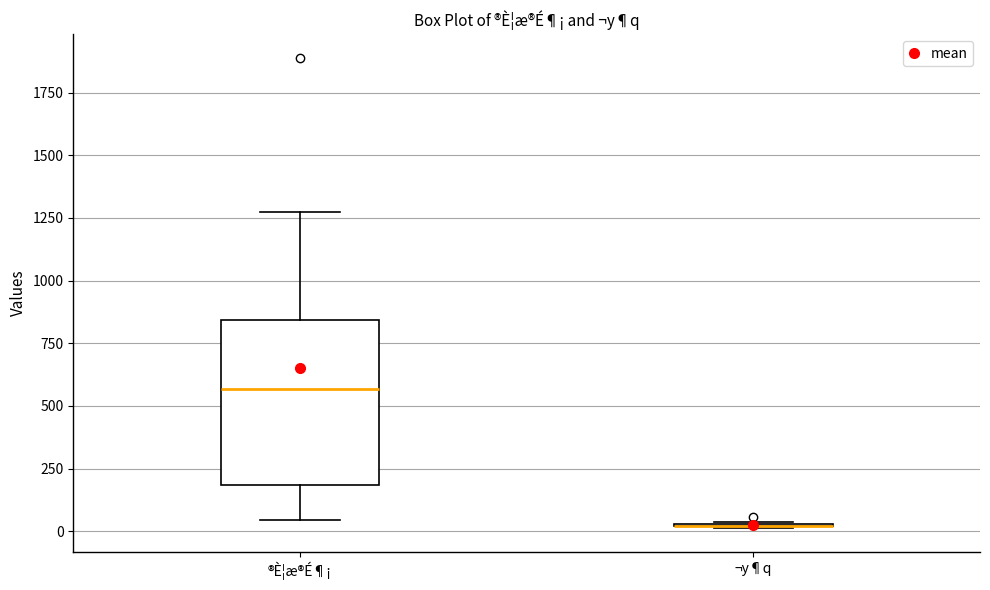

Where does the upper whisker of the box for ®È¦æ®É¶¡ end on the y-axis? The values are not printed on the chart, so give them approximately, as read against the axis.

1250